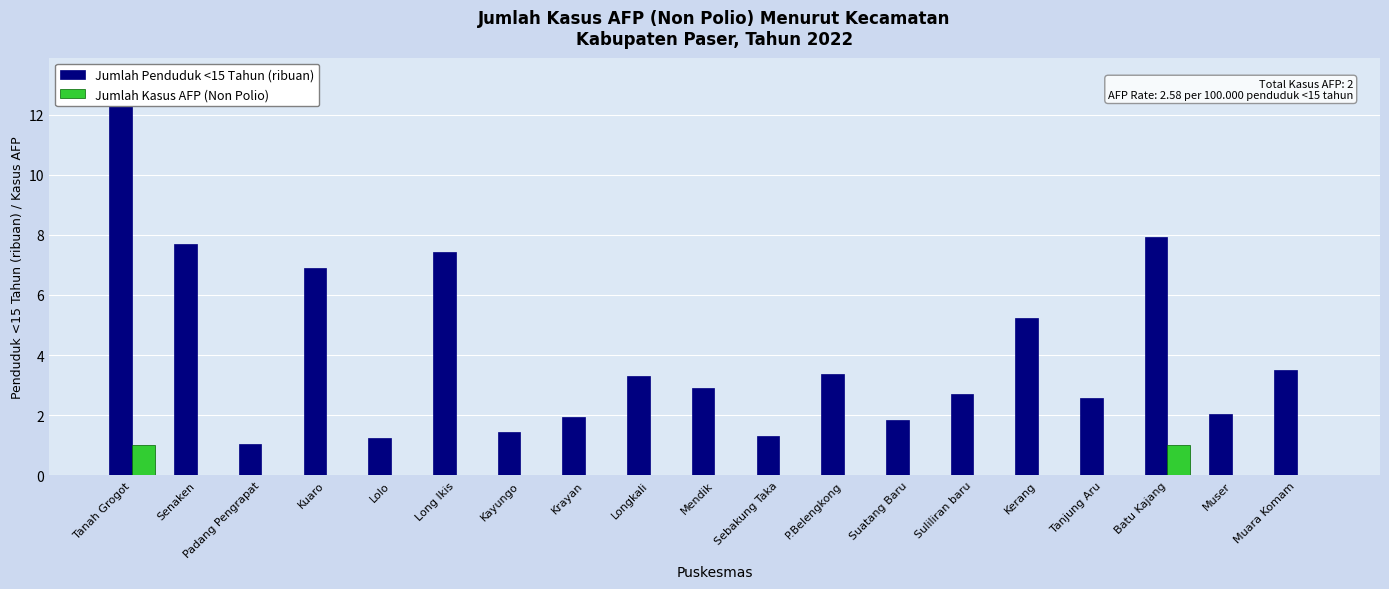

How many values in Jumlah Kasus AFP (Non Polio) are above zero?

2